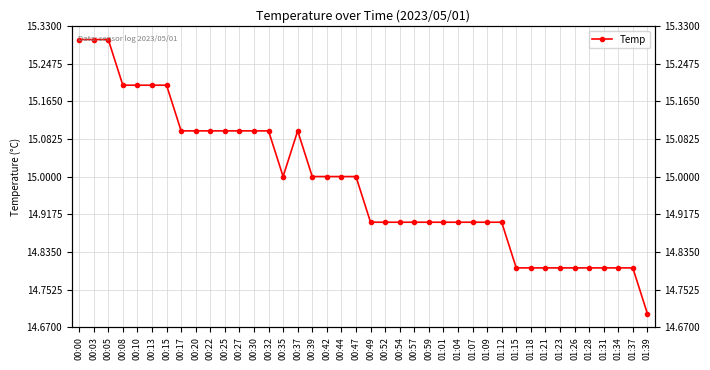

What is the difference between the maximum and minimum values?

0.6